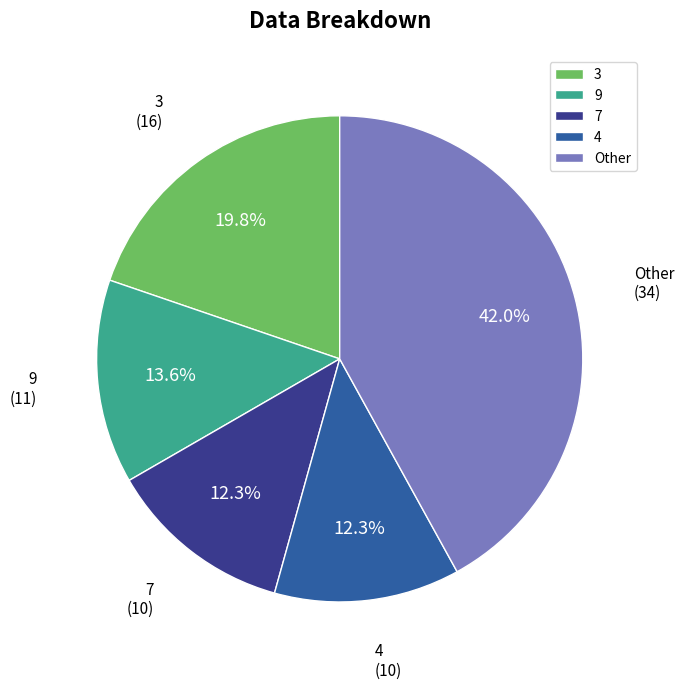

How many segments does this pie chart have?

5